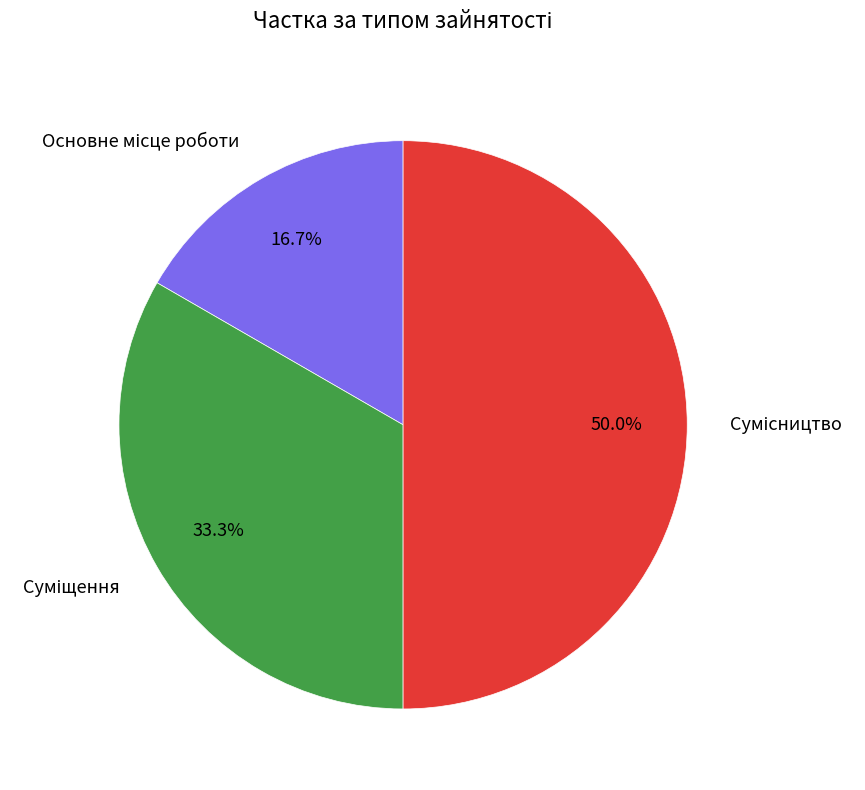

What percentage is the Суміщення slice, to the nearest percent?

33%